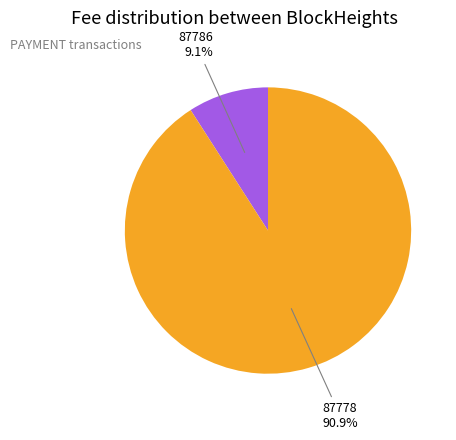

Is there a majority slice in this chart?

Yes